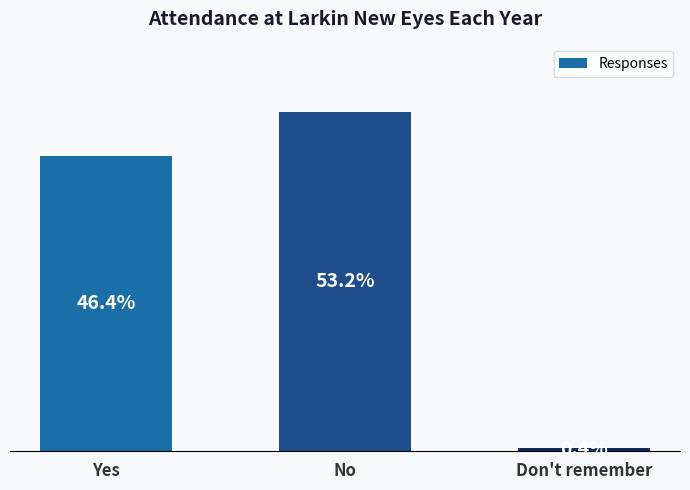

Are the bars horizontal?

No